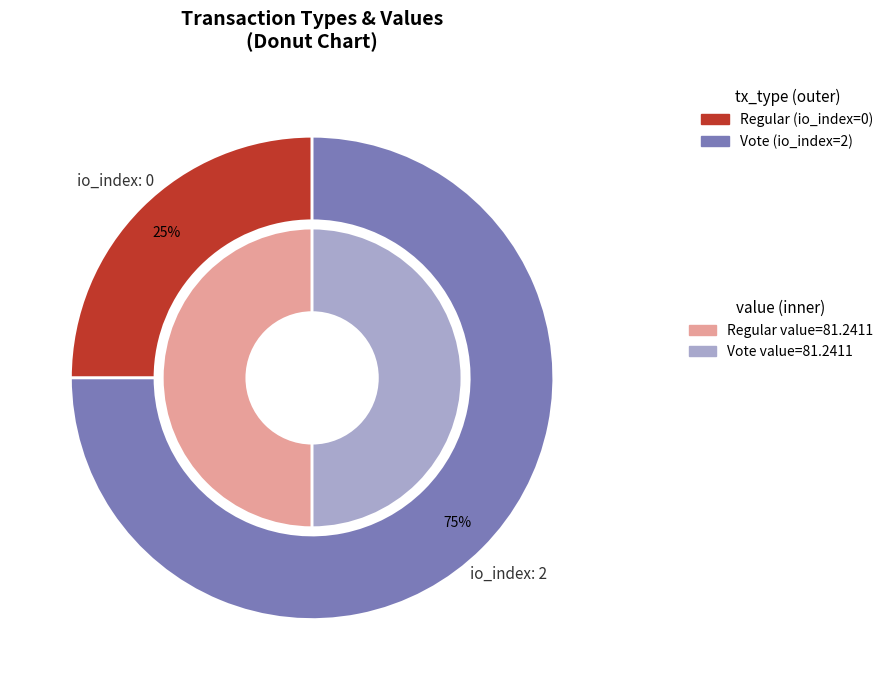

True or false: Regular accounts for 14% of the total.

False